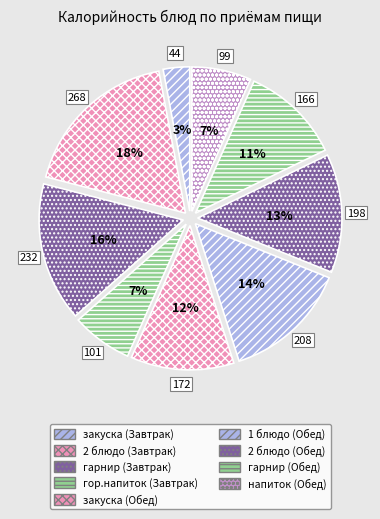

What is the largest slice in the pie chart?

2 блюдо (Завтрак)